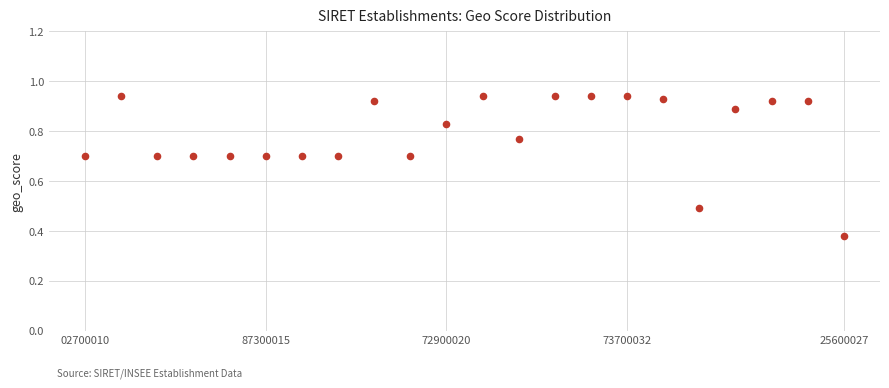

What is the range of Y values (max minus min)?

0.6